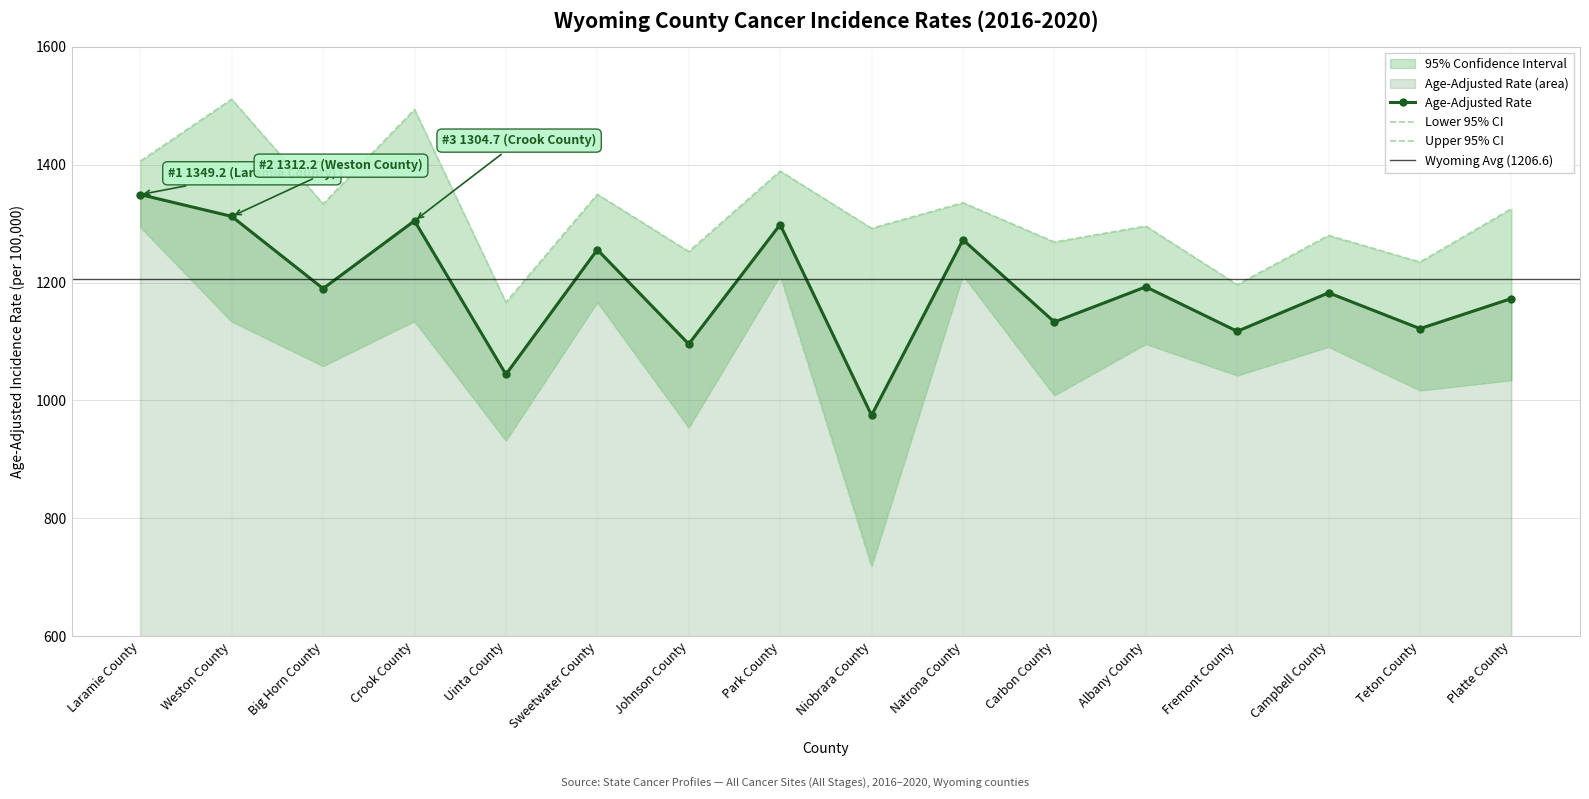

What is the spread (max minus min) of values at Fremont County?

154.0